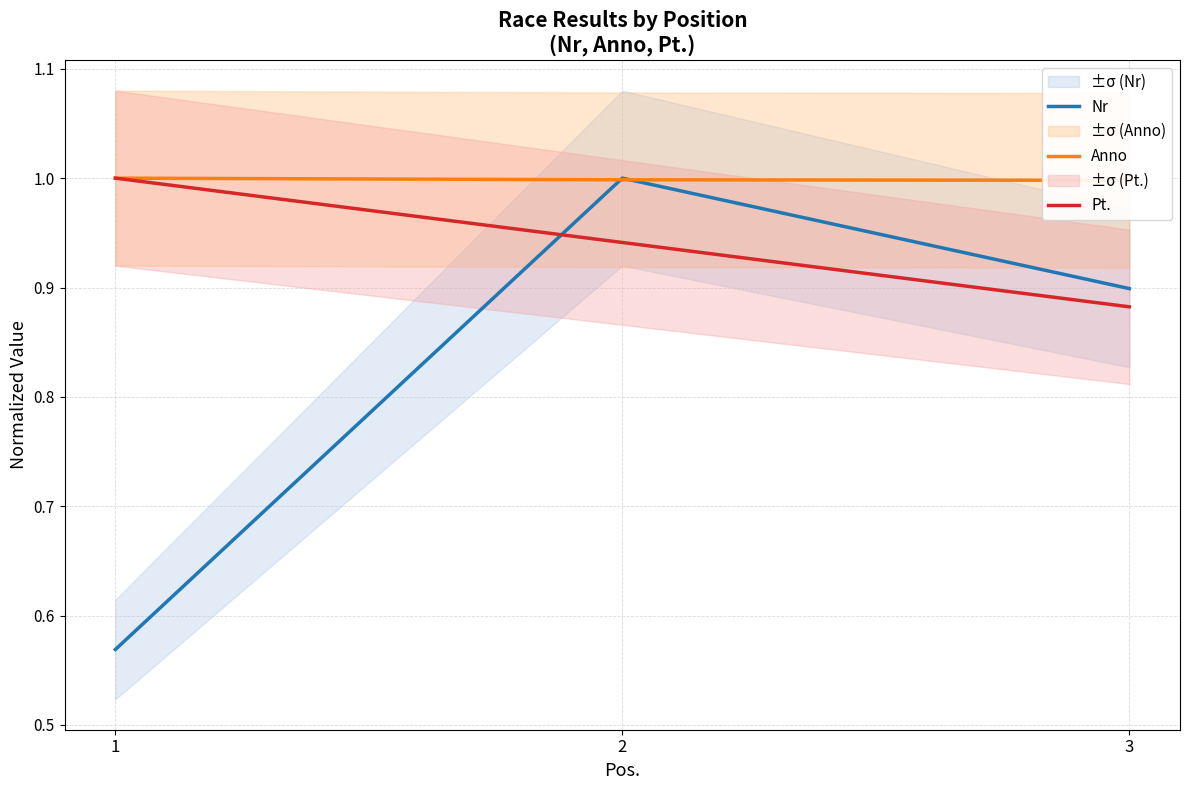

What is the sum of the Nr values at 2 and 3?

1.9